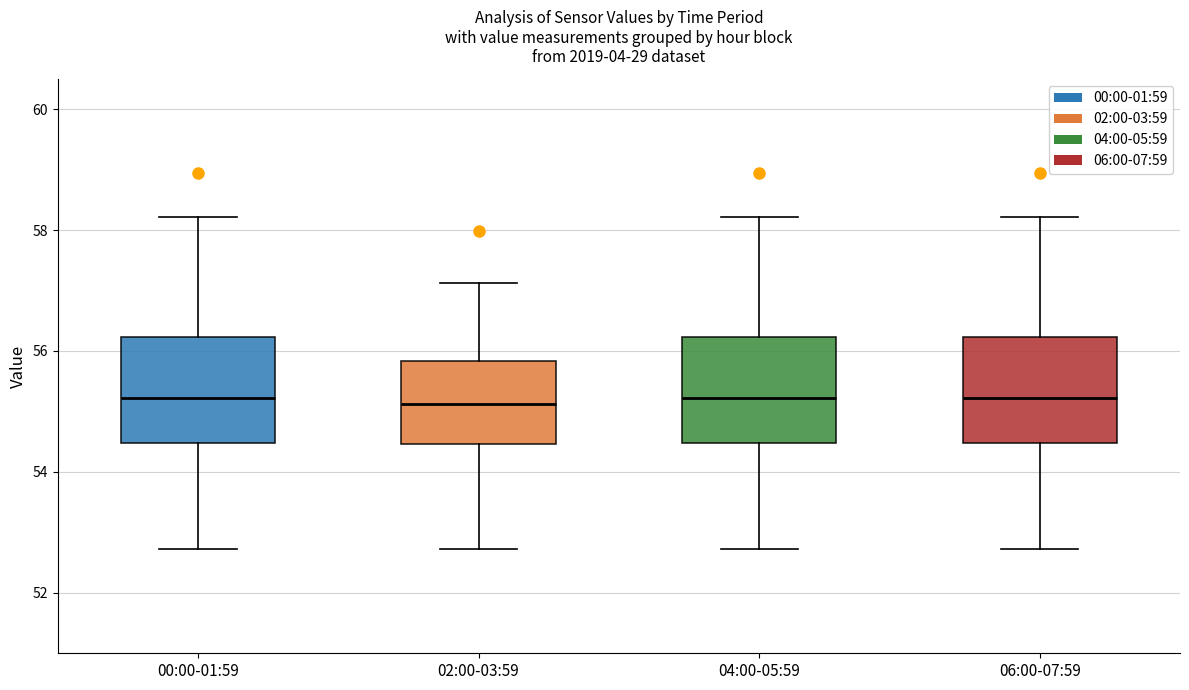

Reading left to right, read every box against the y-axis: the position of its median line, the range the box covers, and the ends of its whiskers. The values are not printed on the chart, so give them approximately, as read against the axis.

00:00-01:59: median 55.2, box 54.4 to 56.2, whiskers 52.8 to 58.2
02:00-03:59: median 55.2, box 54.4 to 55.8, whiskers 52.8 to 57.2
04:00-05:59: median 55.2, box 54.4 to 56.2, whiskers 52.8 to 58.2
06:00-07:59: median 55.2, box 54.4 to 56.2, whiskers 52.8 to 58.2